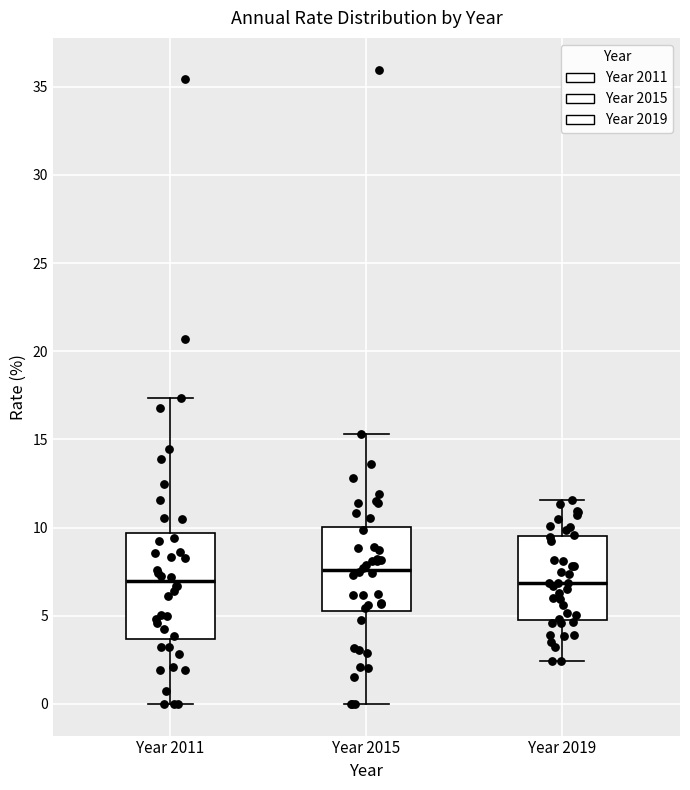

Reading left to right, transcribe this box plot: for each box, give where its median line is, the range the box spans, and where its two whiskers end, as read against the y-axis. The values are not printed on the chart, so give them approximately, as read against the axis.

Year 2011: median 7.0, box 3.5 to 9.5, whiskers 0.0 to 17.5
Year 2015: median 7.5, box 5.0 to 10.0, whiskers 0.0 to 15.5
Year 2019: median 7.0, box 5.0 to 9.5, whiskers 2.5 to 11.5